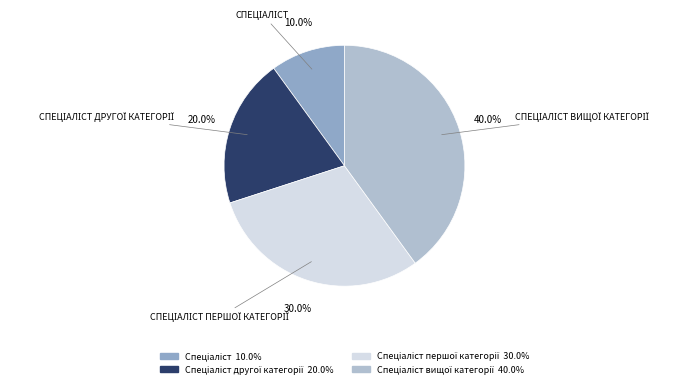

Is there a majority slice in this chart?

No